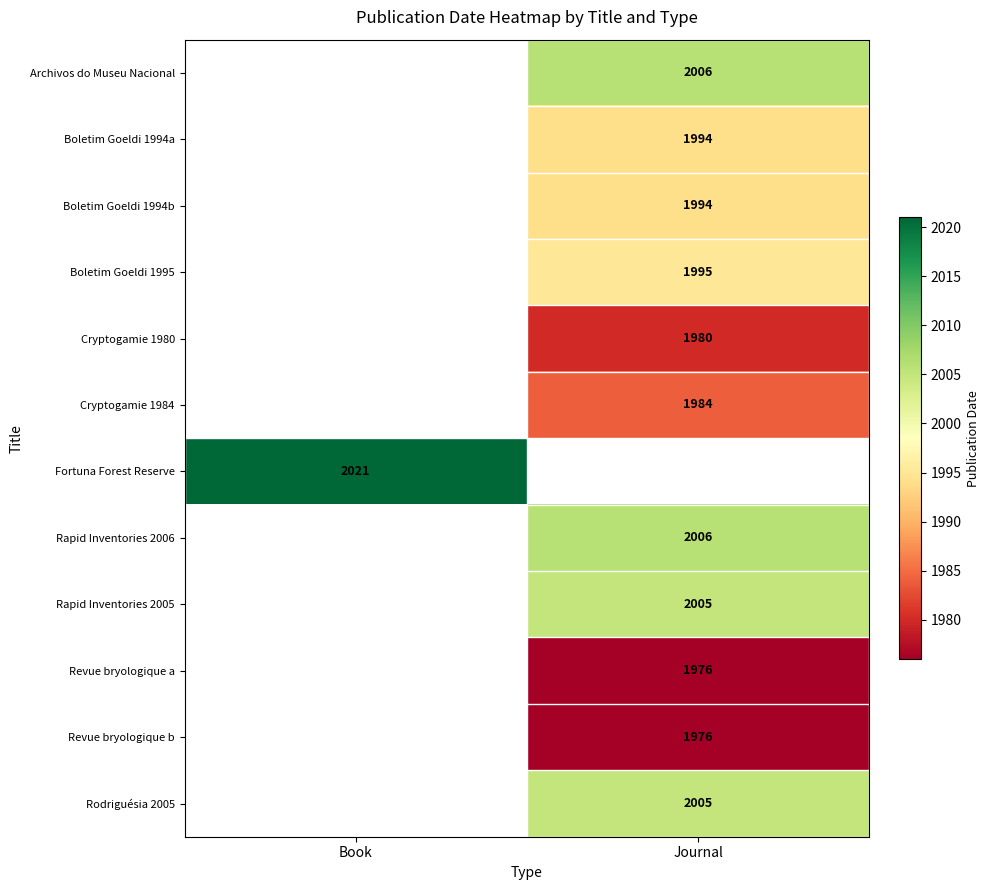

True or false: Rapid Inventories 2006 has a value of 2006 at Journal.

True